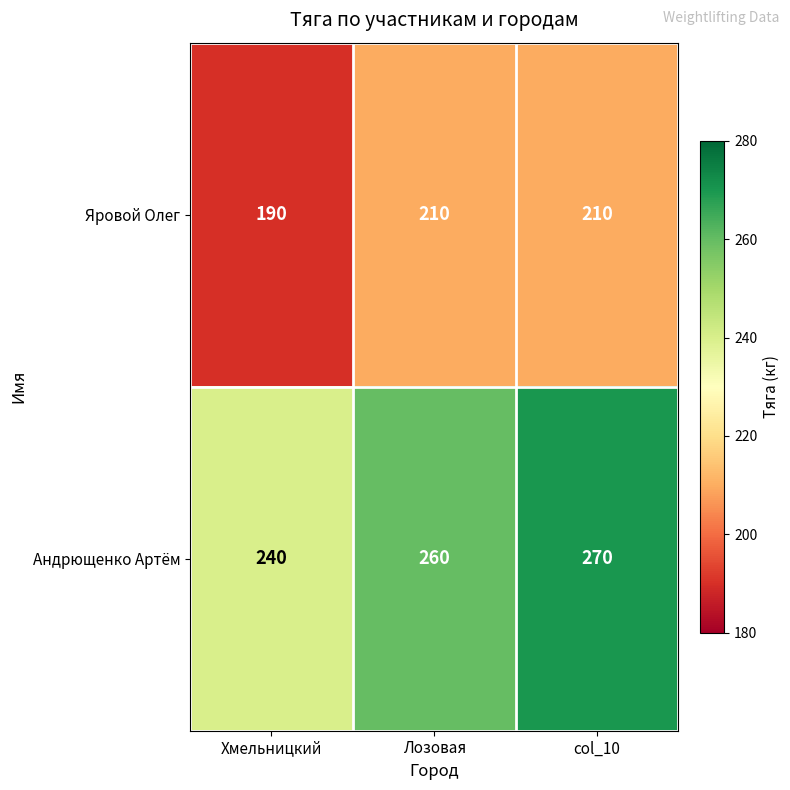

What is the total value across all series at Лозовая?

470